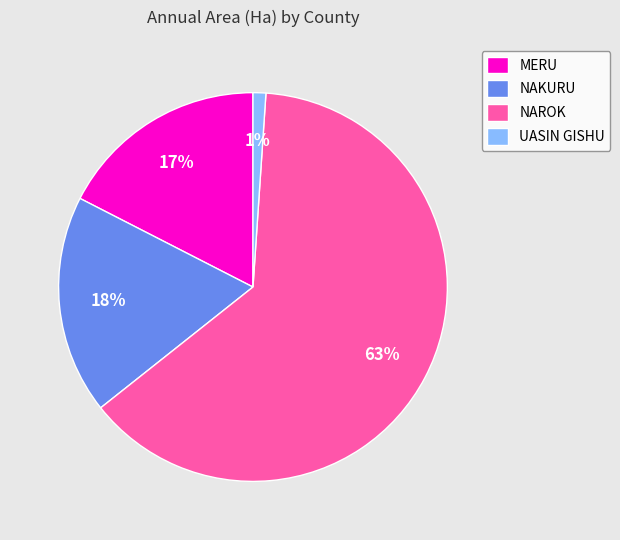

Rank the categories by value from highest to lowest.

NAROK, NAKURU, MERU, UASIN GISHU